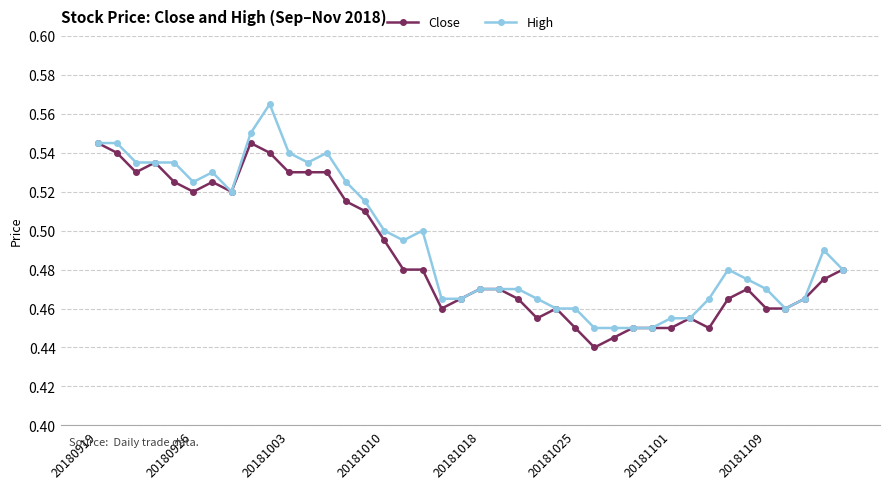

Rank the series by their maximum value, from highest to lowest.

High, Close